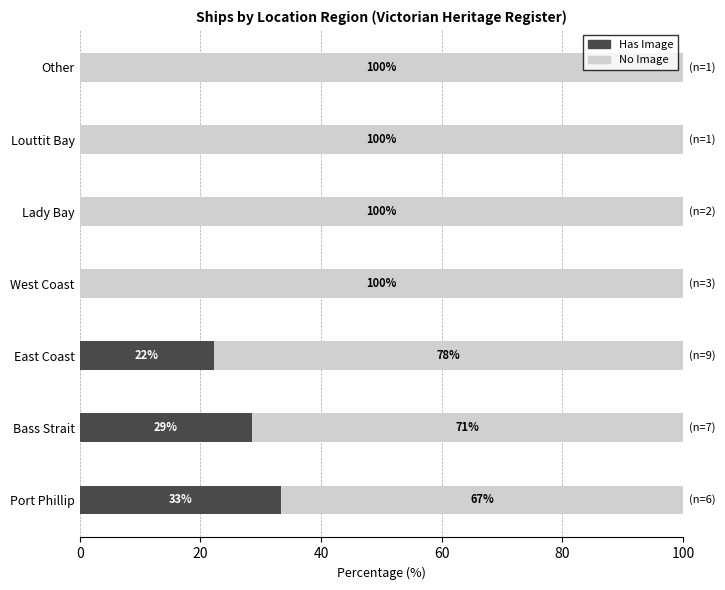

What is the total value across all series at Bass Strait?

100.0